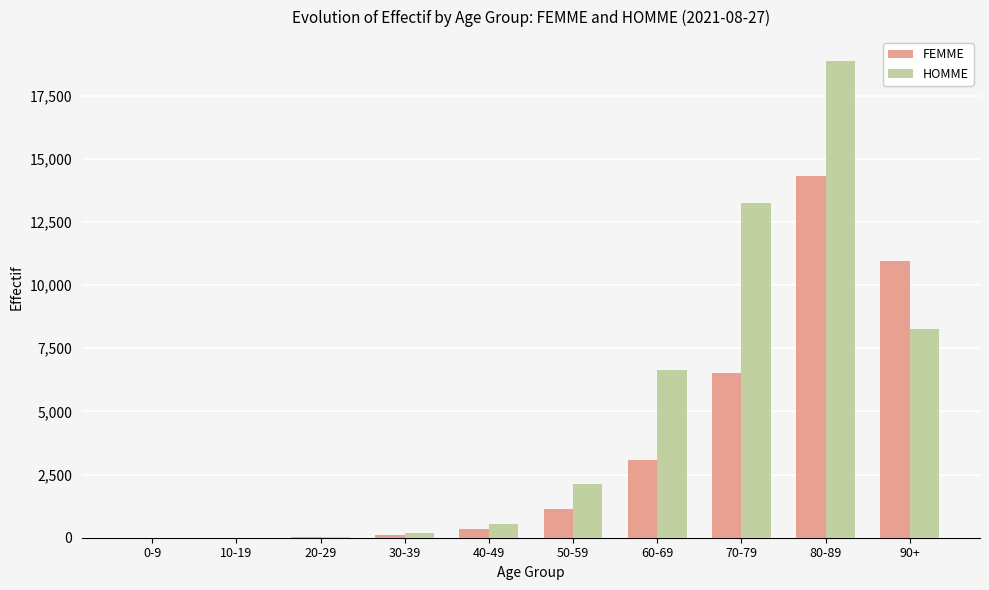

Is the value of HOMME at 50-59 greater than the value of FEMME at 60-69?

No